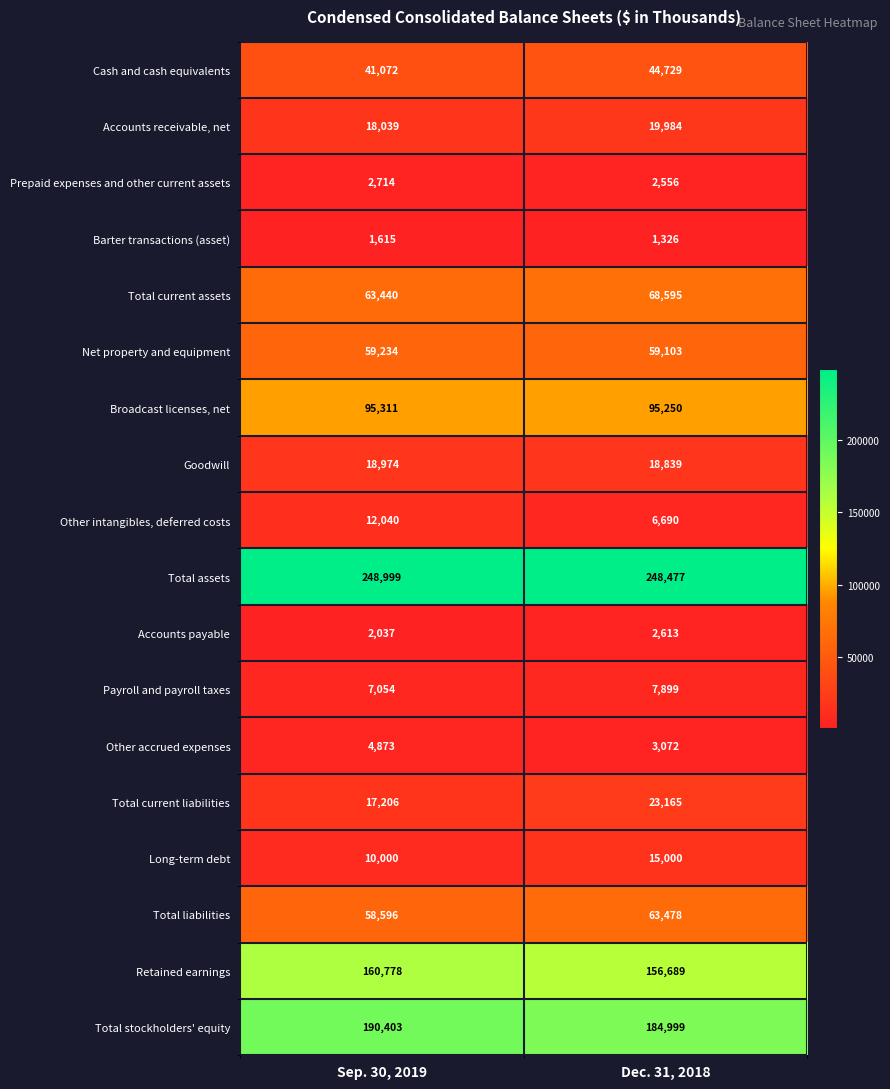

Is it true that Total assets equals 63891 at Sep. 30, 2019?

False